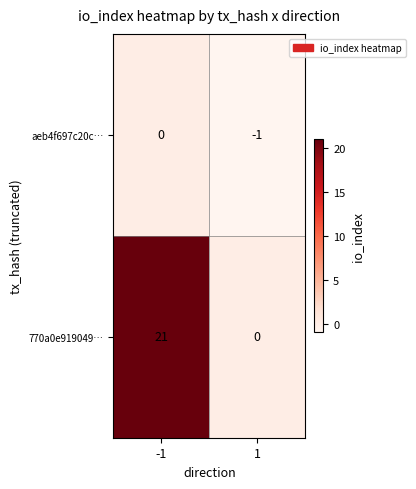

At which category is the sum across all series the highest?

-1